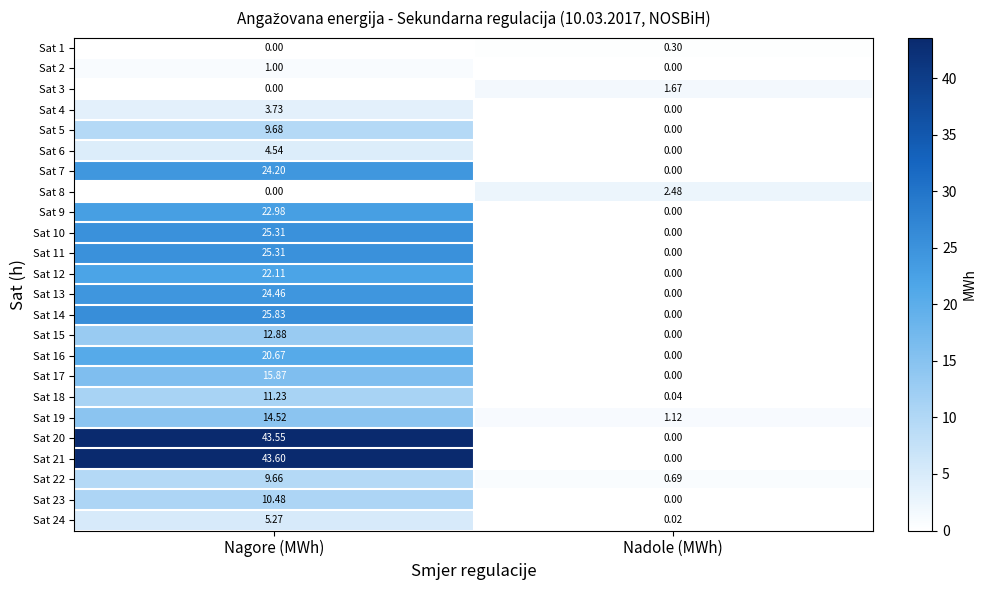

Is the value of Sat 16 at Nadole (MWh) greater than the value of Sat 22 at Nadole (MWh)?

No